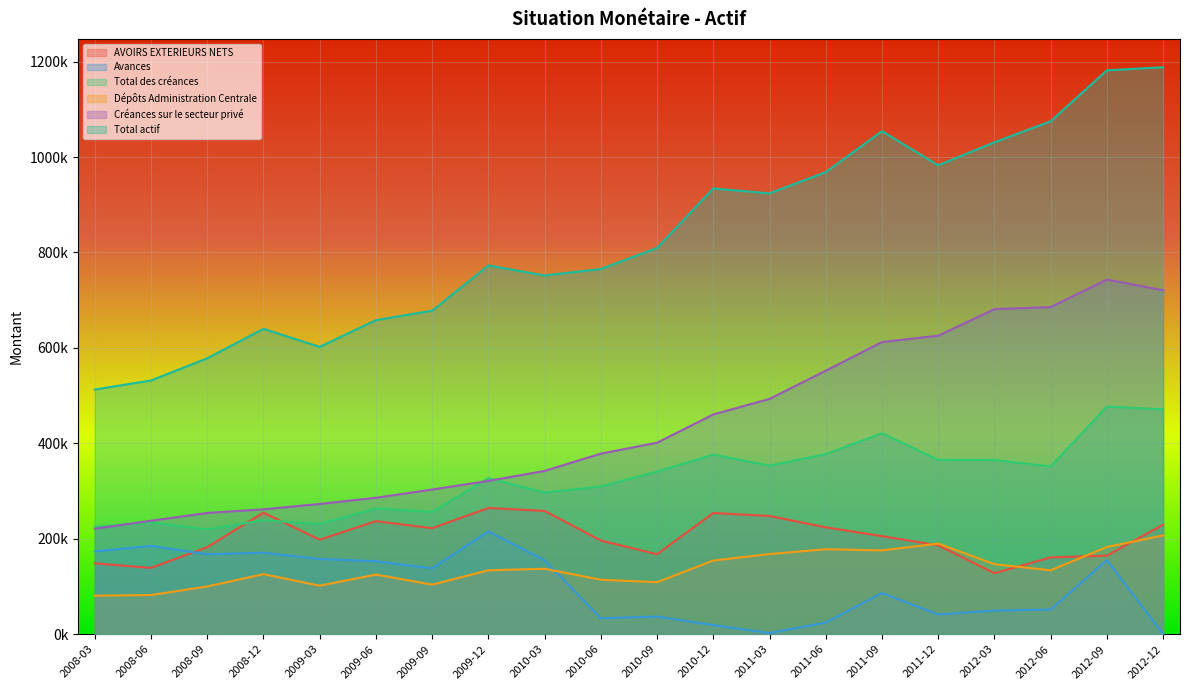

What are all the series names shown in the legend?

AVOIRS EXTERIEURS NETS, Avances, Total des créances, Dépôts Administration Centrale, Créances sur le secteur privé, Total actif